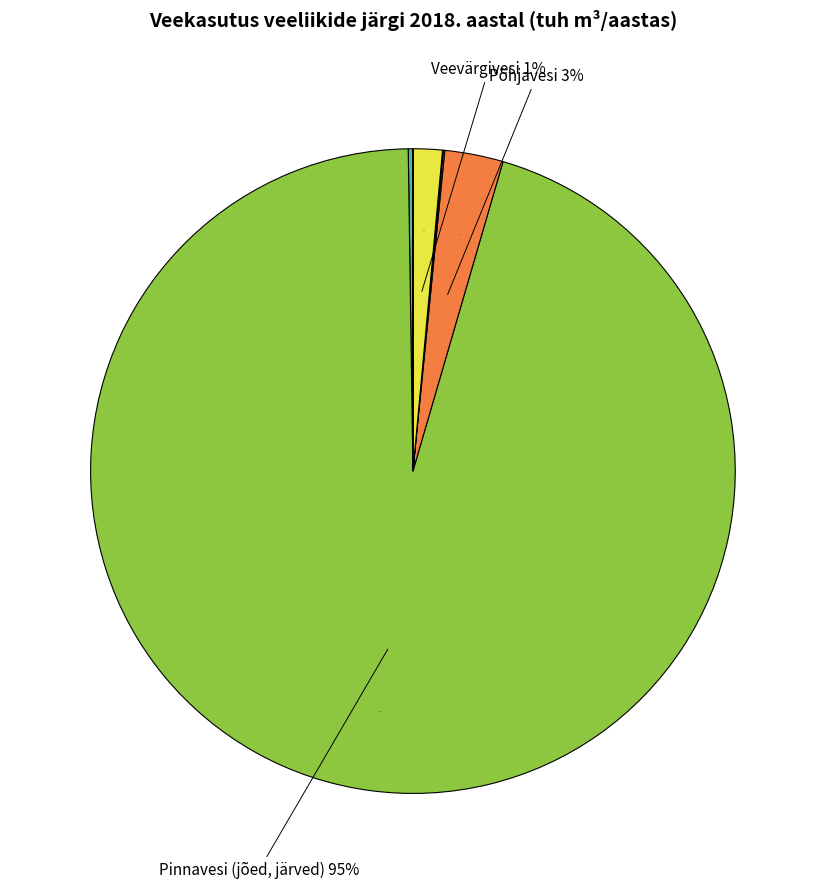

Is there any slice that represents more than half of the pie?

Yes